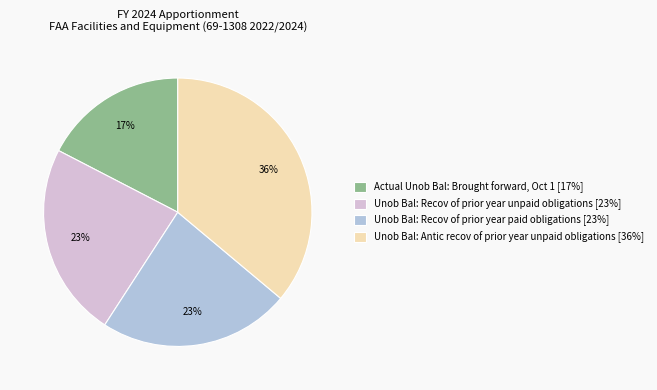

Which category has the smallest portion of the pie?

Actual Unob Bal: Brought forward, Oct 1